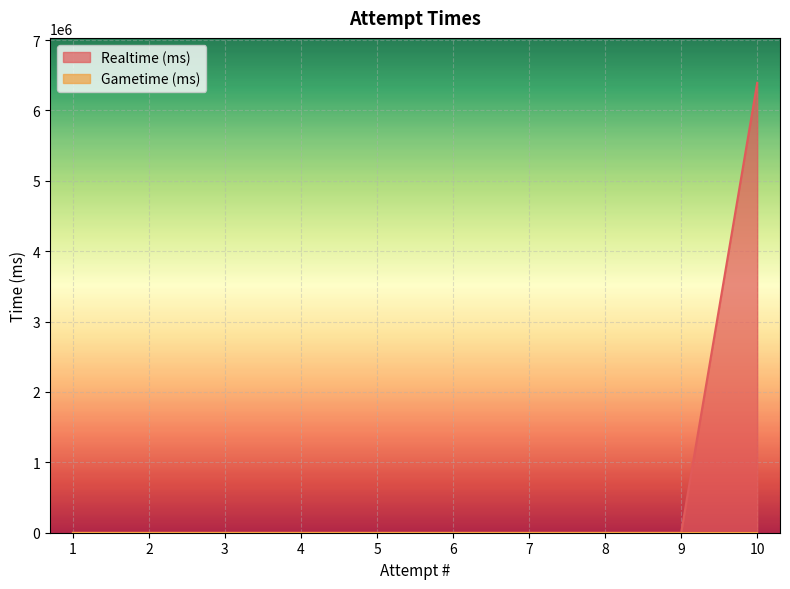

What is the average value?

639244